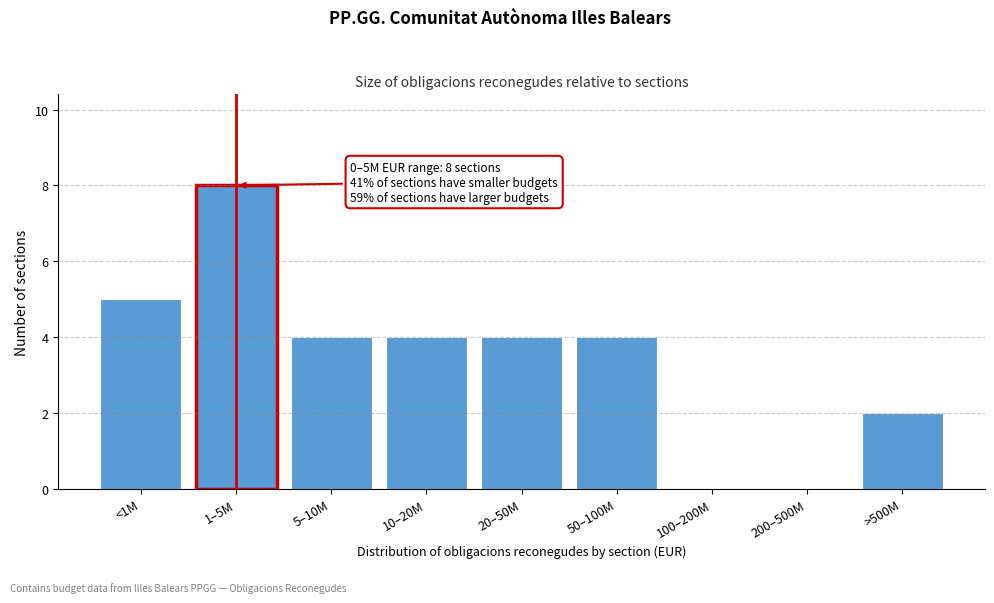

Reading left to right, extract all data points from this chart.

<1M=5	1–5M=8	5–10M=4	10–20M=4	20–50M=4	50–100M=4	100–200M=0	200–500M=0	>500M=2